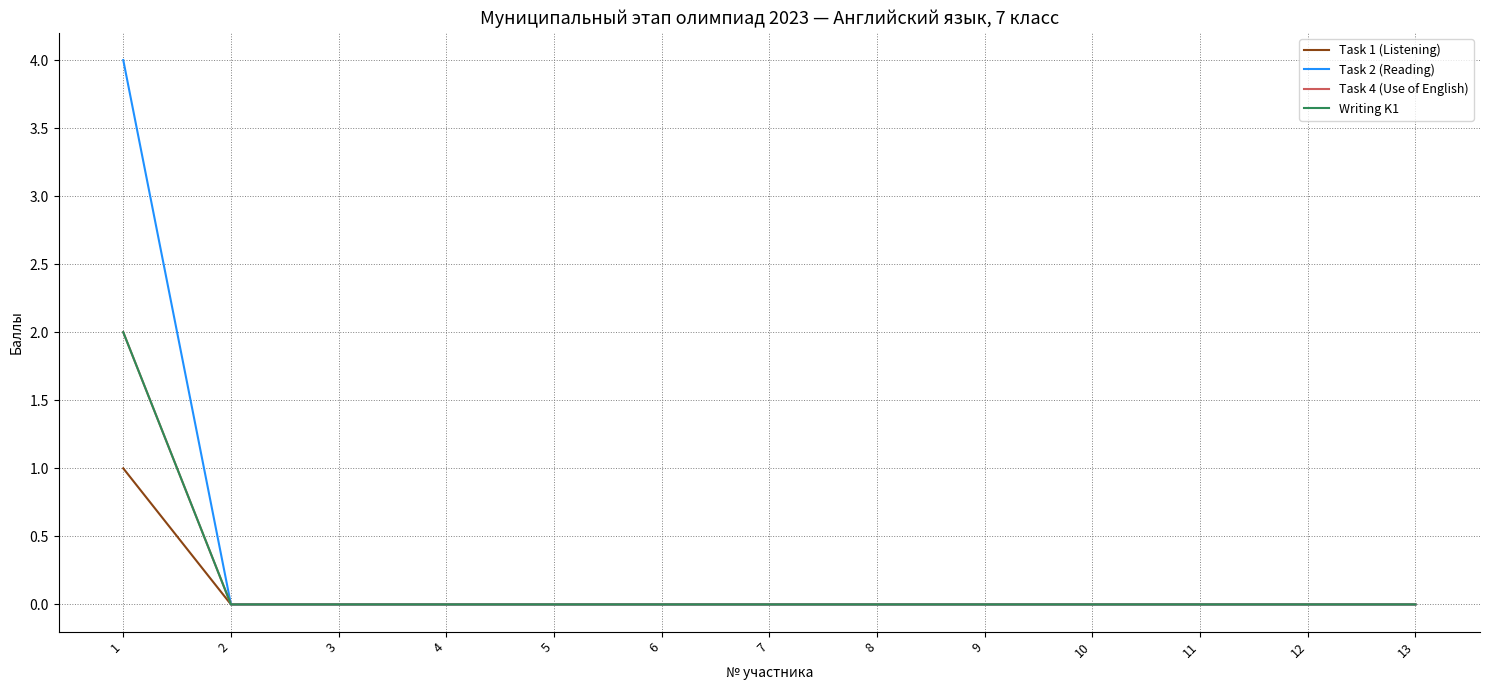

Count the Writing K1 values in the range 0 to 1.

12